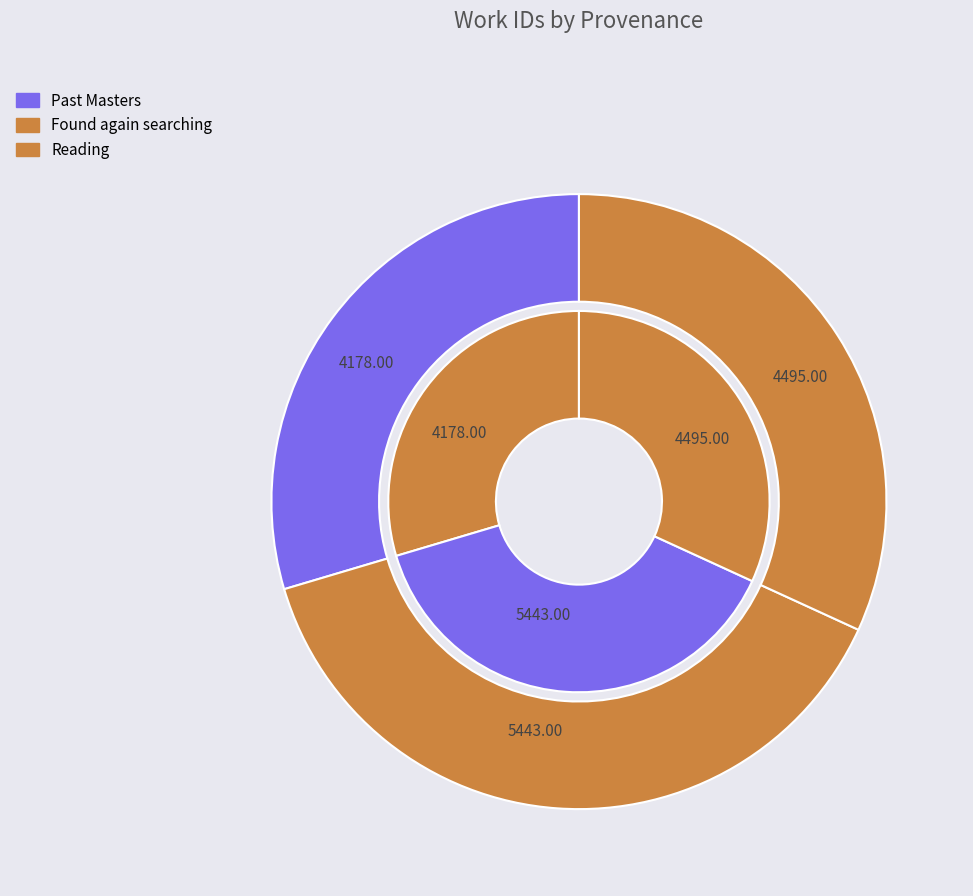

Between Reading and Past Masters, which is larger?

Reading